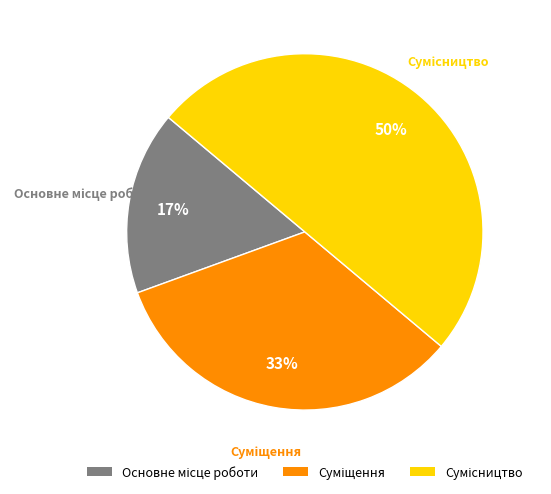

Count the number of slices in the pie.

3